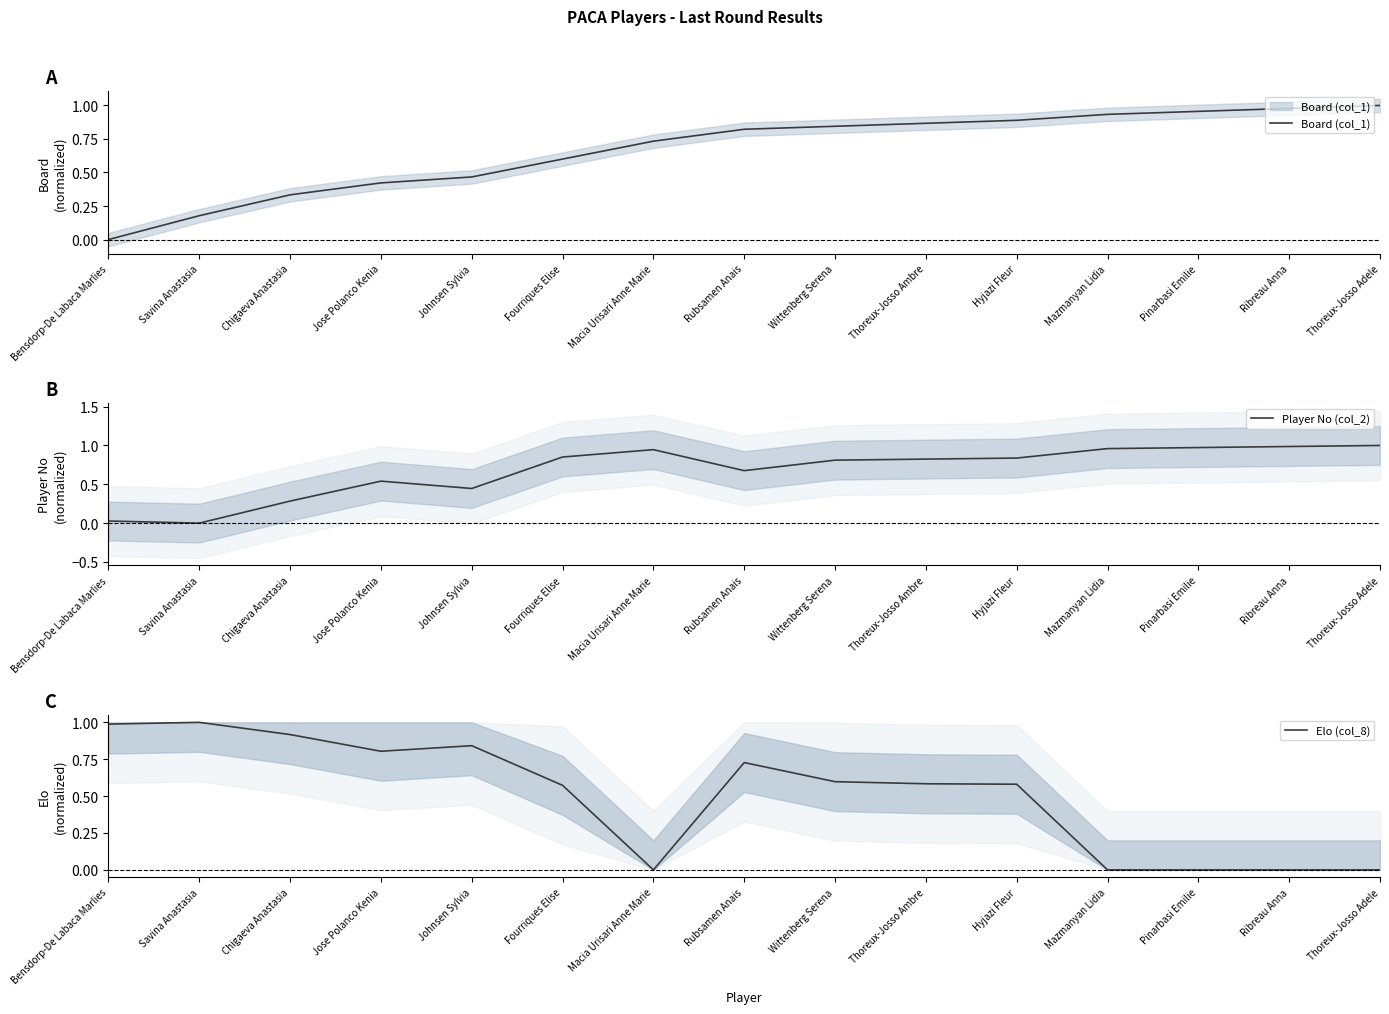

Rank the series by their maximum value, from highest to lowest.

Board (col_1), Player No (col_2), Elo (col_8)